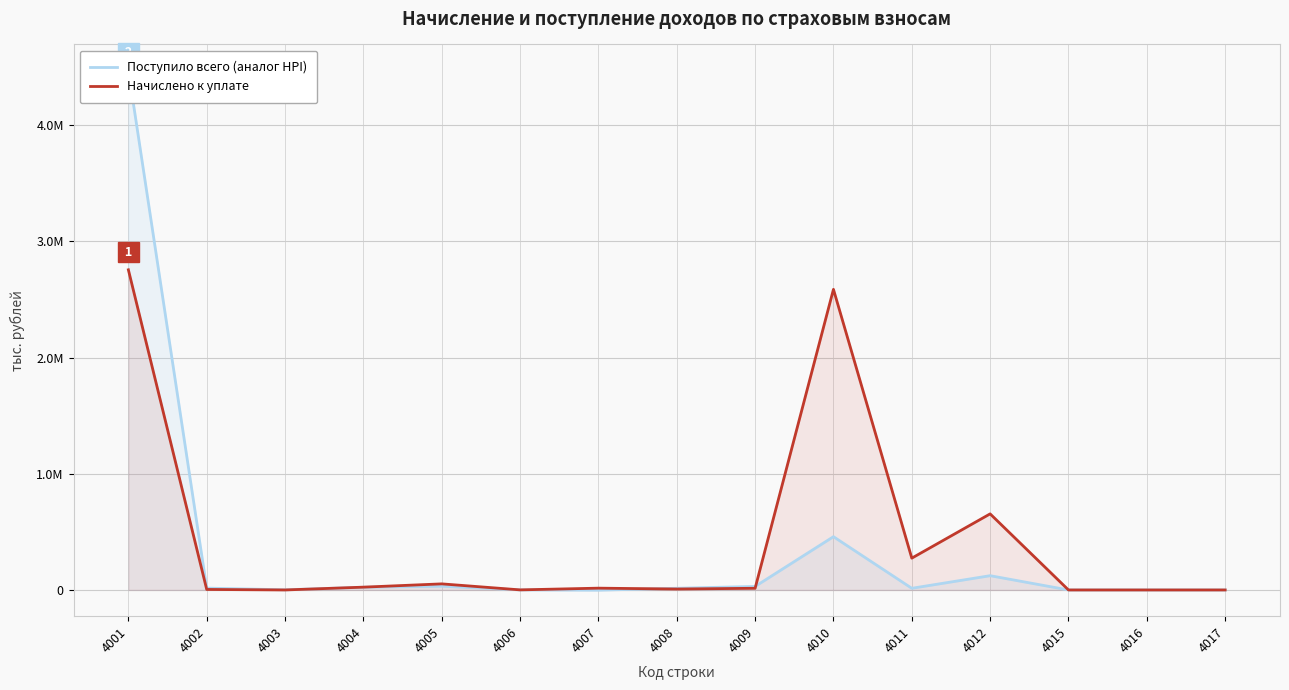

What is the sum of all Поступило всего (аналог HPI) values?

5185211